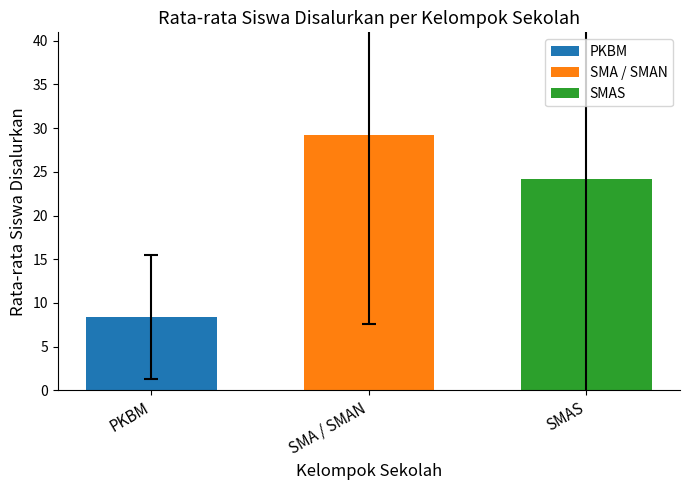

What value does the SMAS series have at SMA / SMAN?

24.1